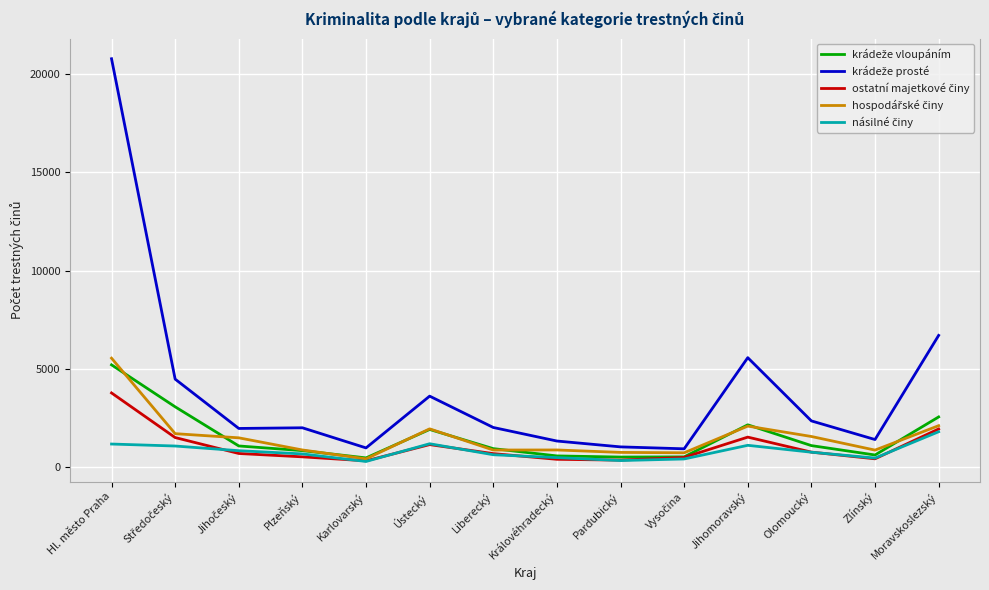

At which category does the chart reach its peak across all series?

Hl. město Praha